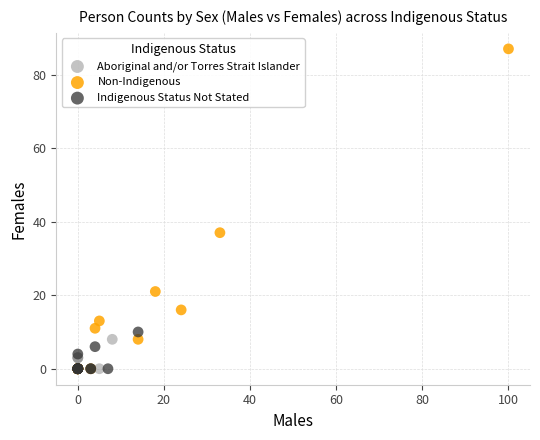

Which series contains the highest Y value?

Non-Indigenous